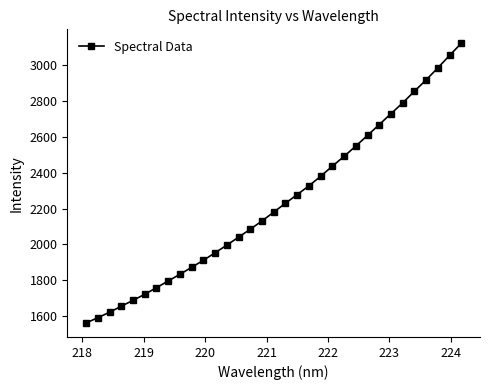

What is the minimum value shown in the chart?

1562.5